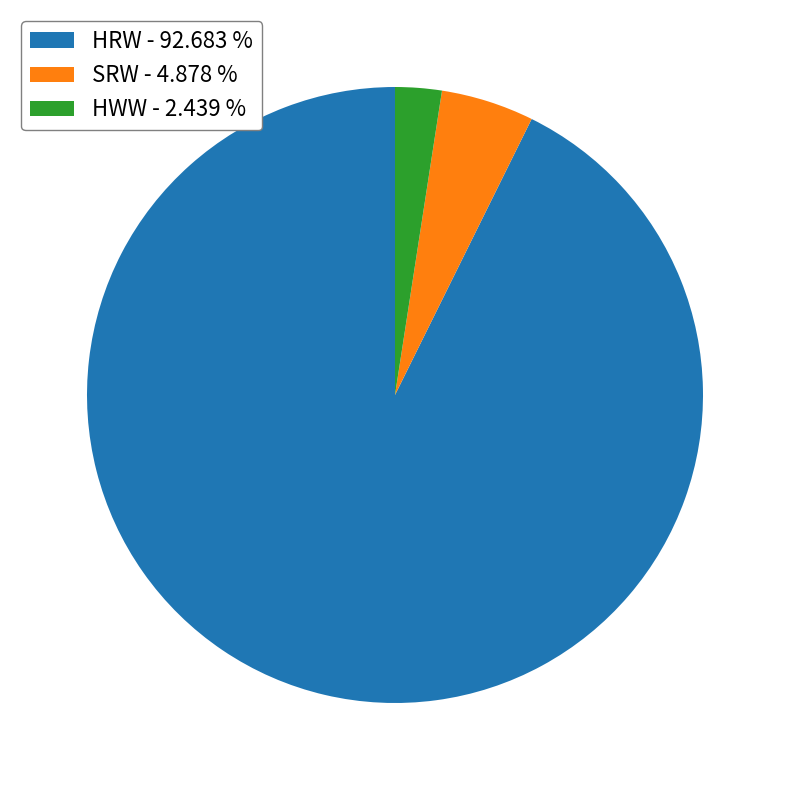

Is the sum of HRW - 92.683 % and SRW - 4.878 % greater than half?

Yes